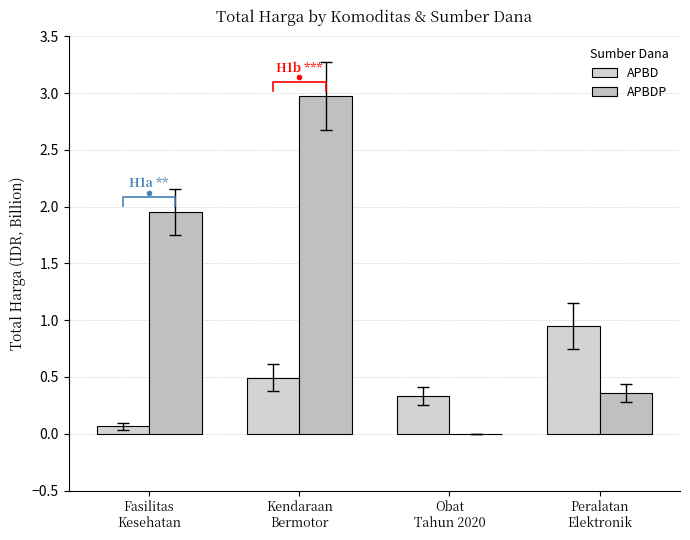

What is the total value across all series at Peralatan
Elektronik?

1.3